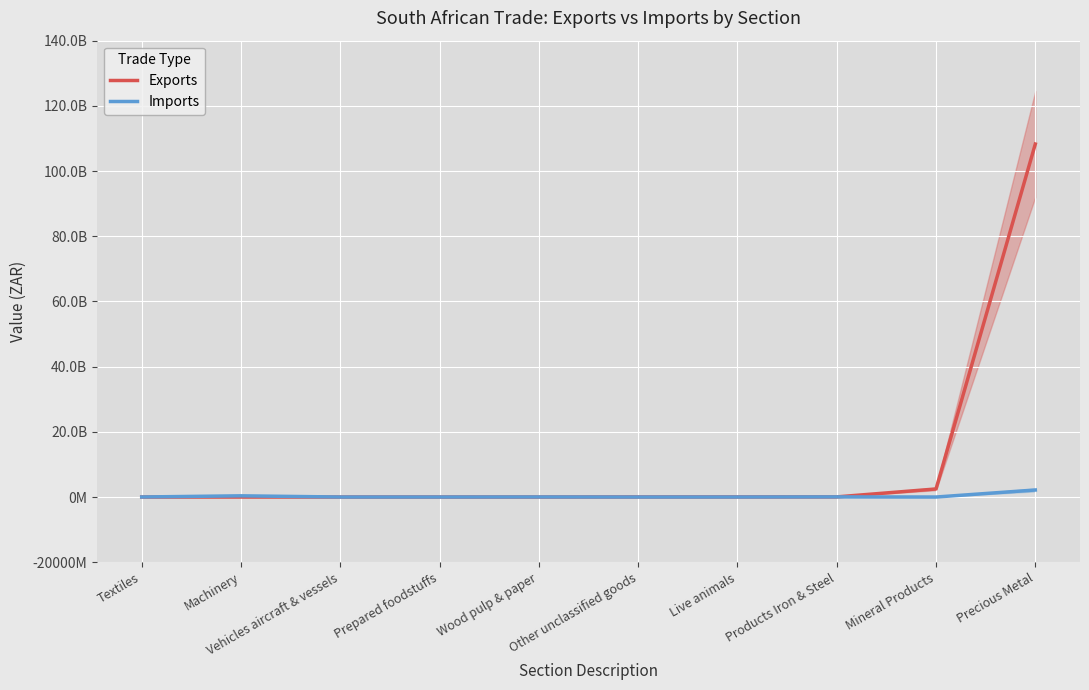

Where does the Imports series first go above 10221488?

Machinery